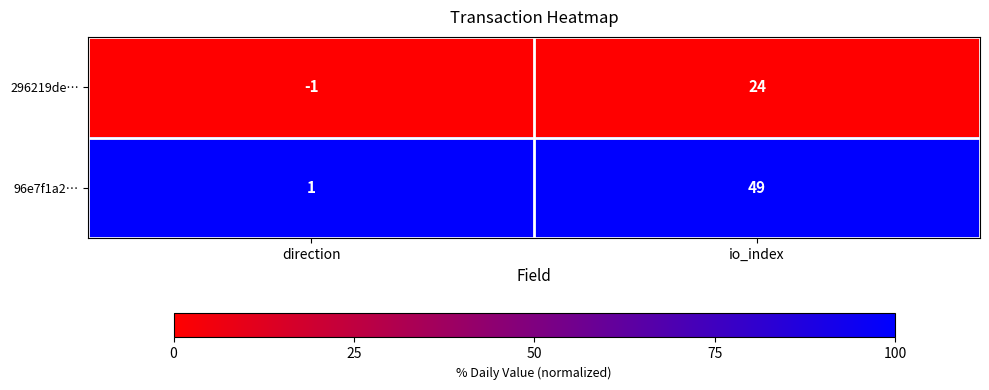

At how many categories does at least one series exceed 41?

1